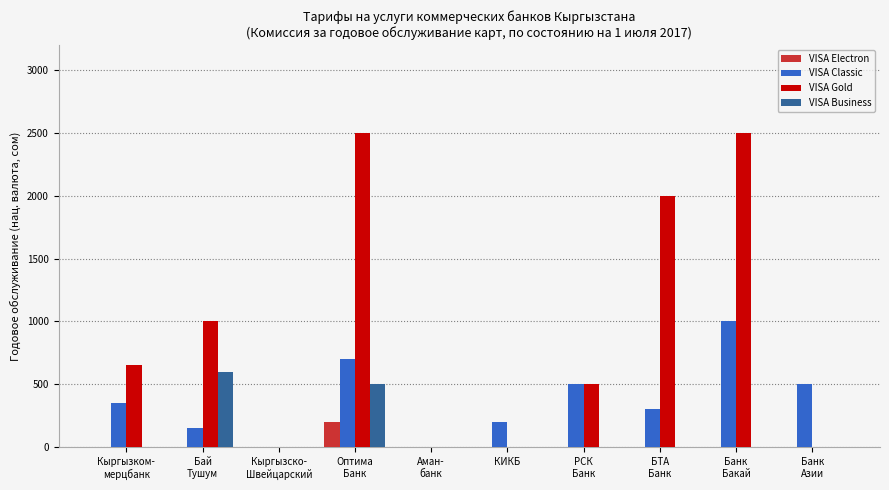

What is the sum of the VISA Gold values at Оптима
Банк and Кыргызско-
Швейцарский?

2500